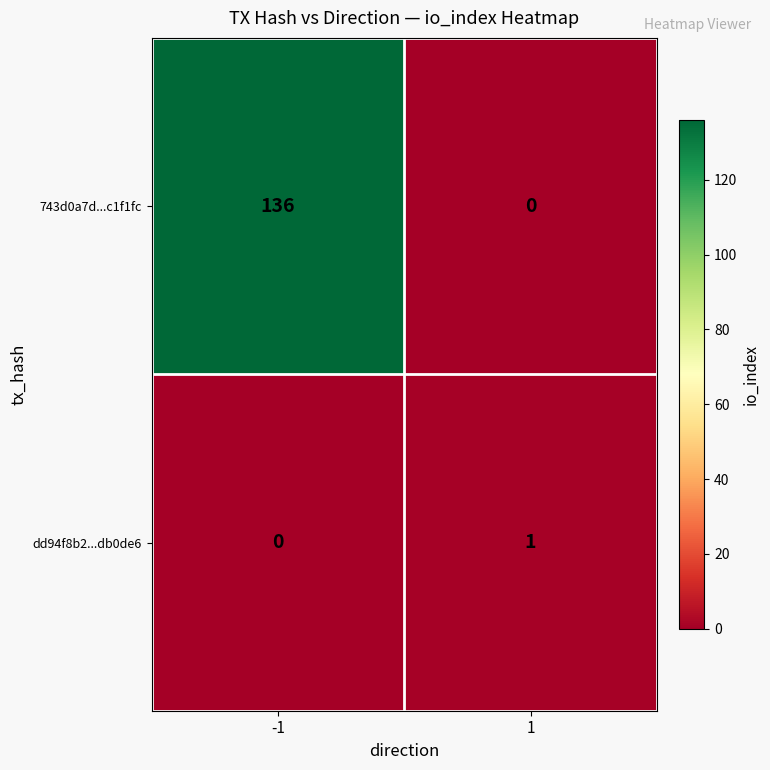

Reading left to right, list all the values displayed in this chart.

743d0a7d...c1f1fc: -1=136	1=0
dd94f8b2...db0de6: -1=0	1=1